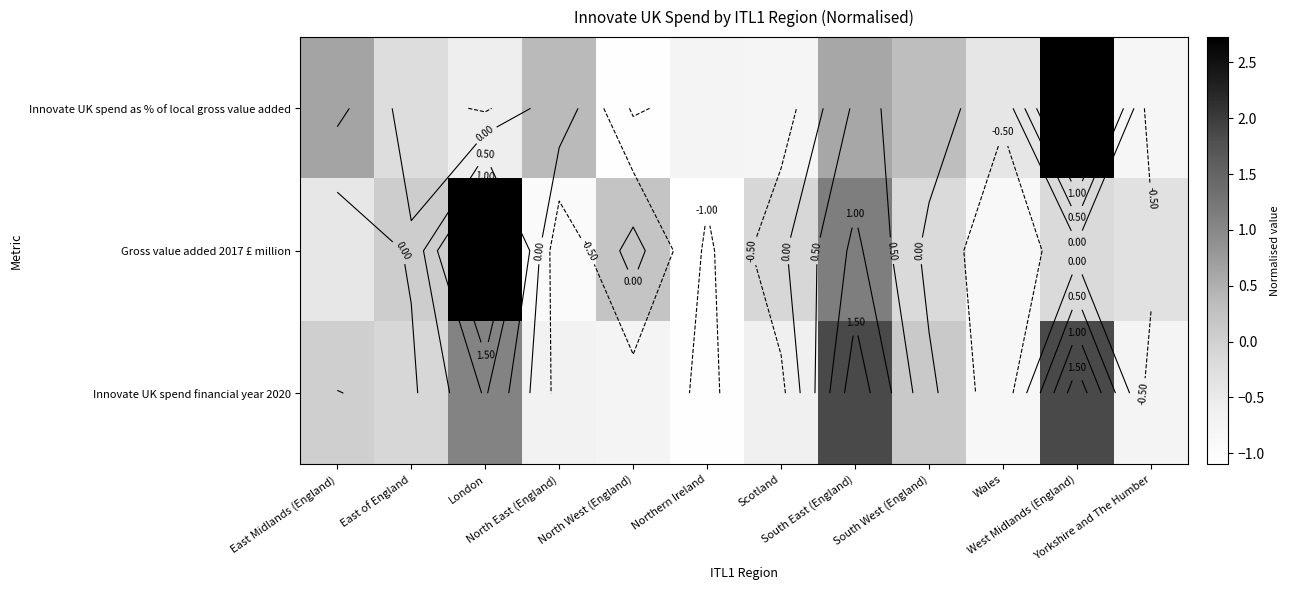

What is the difference between the highest and lowest values at Scotland?

0.7